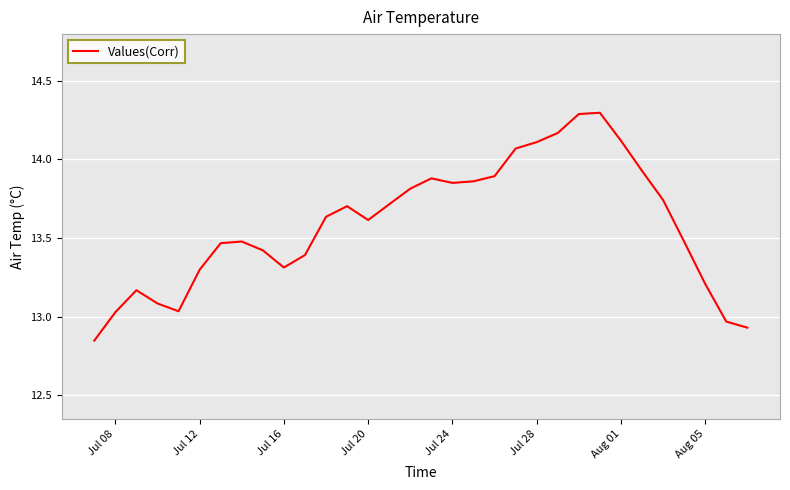

What is the maximum value shown in the chart?

14.3